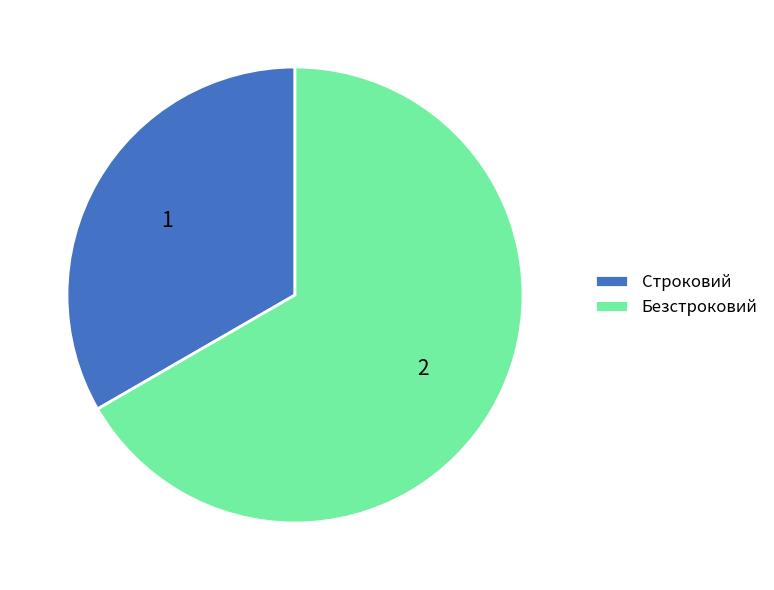

Combined, do Безстроковий and Строковий account for over 50%?

Yes